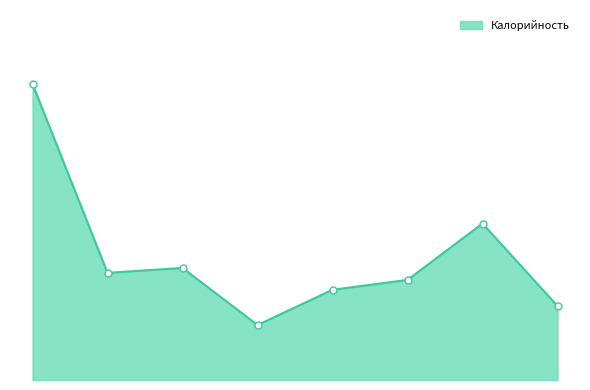

Does the chart have visible grid lines?

No